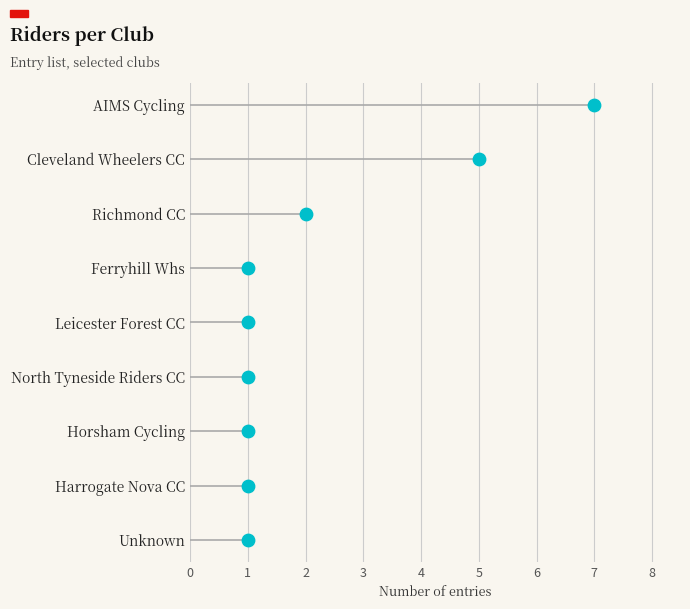

Approximately how many times larger is the value at 1 compared to 1?

2.3